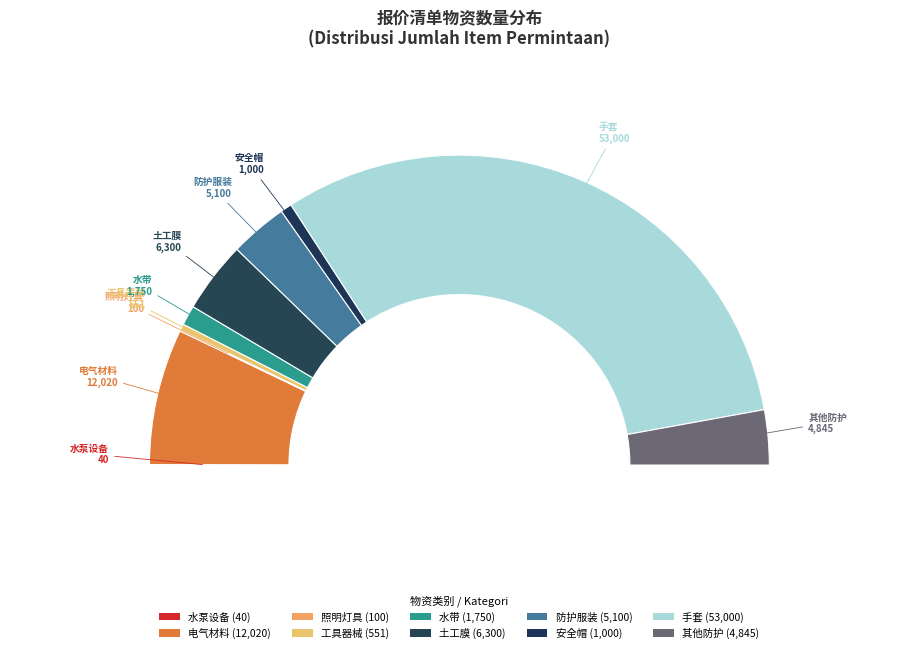

Is it true that 照明灯 is 0% of the pie?

True